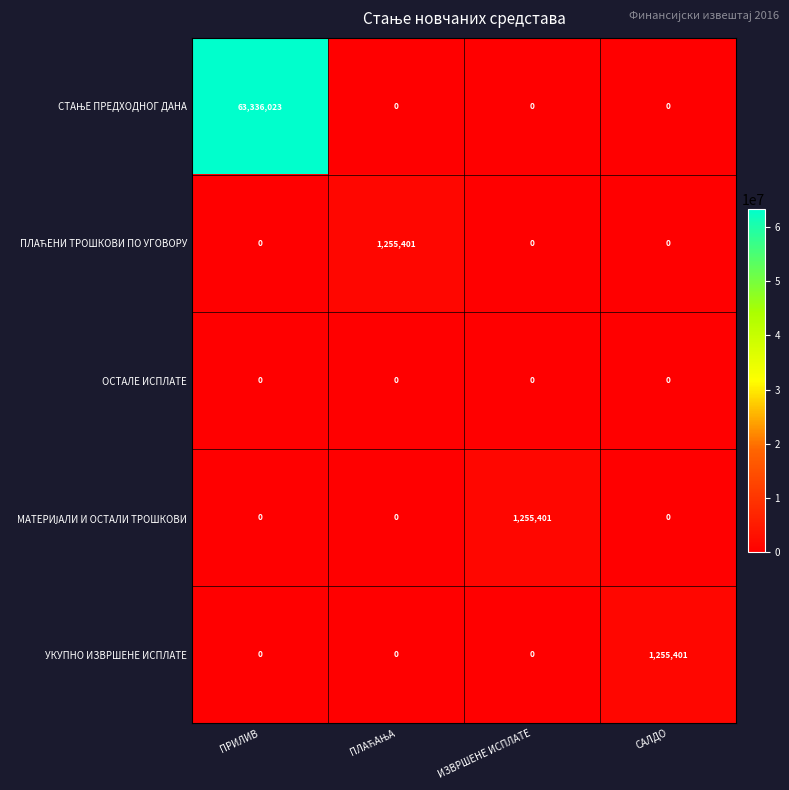

At which category is the sum across all series the highest?

ПРИЛИВ